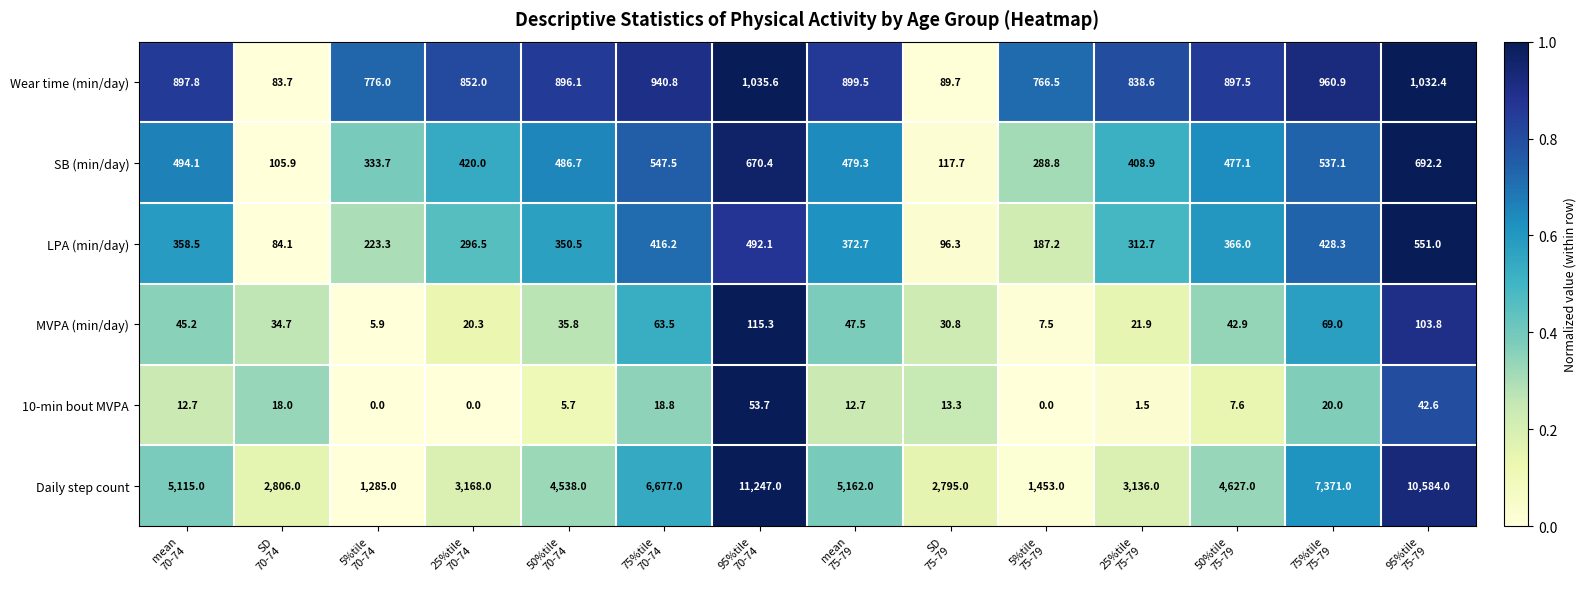

How many data points does each series have?

14